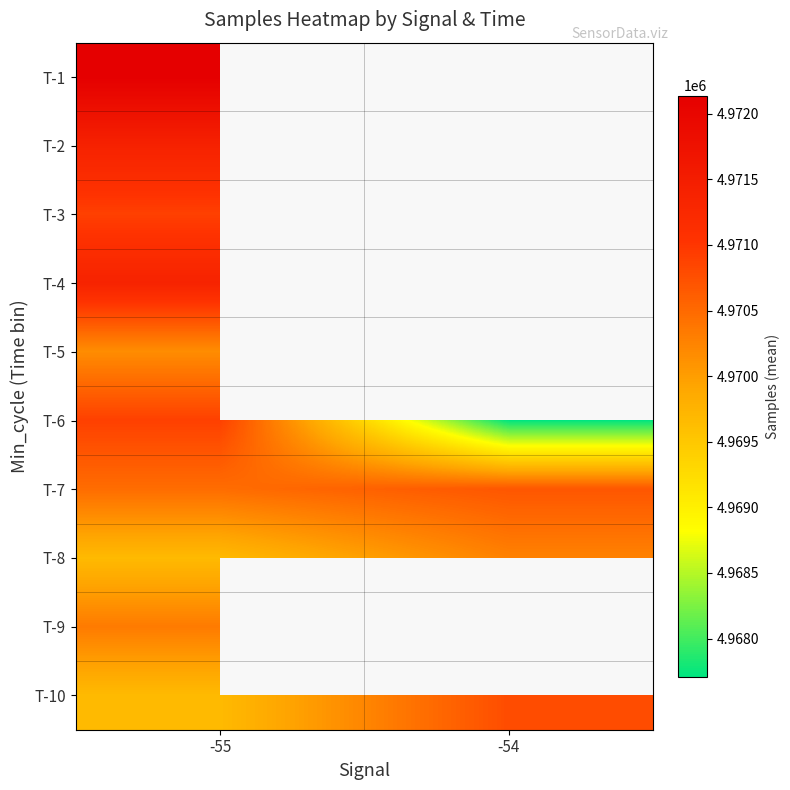

Which label corresponds to the largest value in the chart?

-55